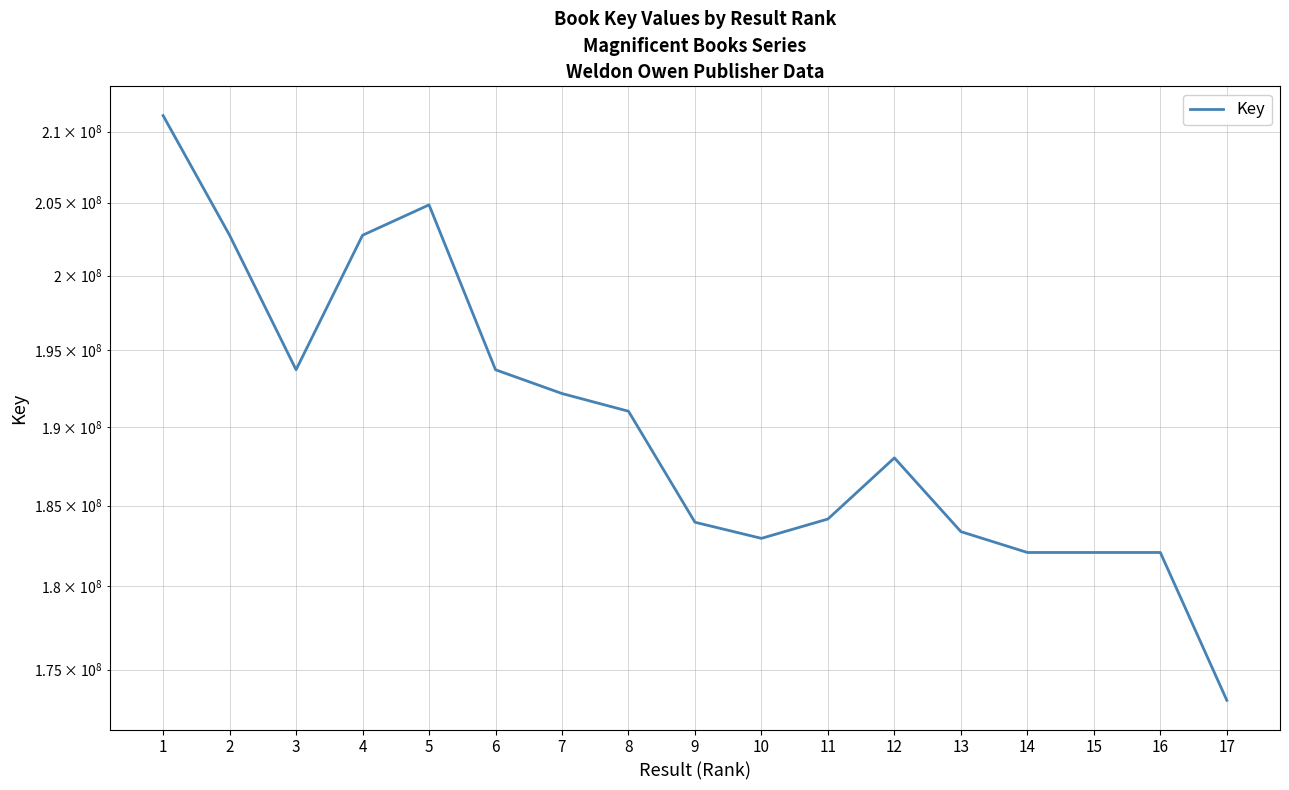

Reading left to right, list all the values displayed in this chart.

1=211145595	2=202752156	3=193715776	4=202751333	5=204850027	6=193715821	7=192159871	8=191010677	9=183956235	10=182955171	11=184158250	12=188014530	13=183372474	14=182081241	15=182081058	16=182081016	17=173183919